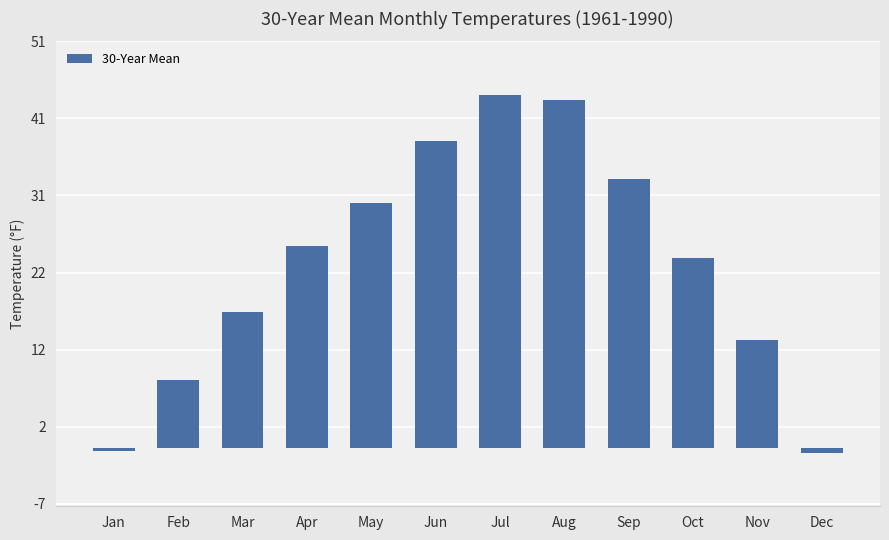

At which category does the chart reach its minimum across all series?

Dec